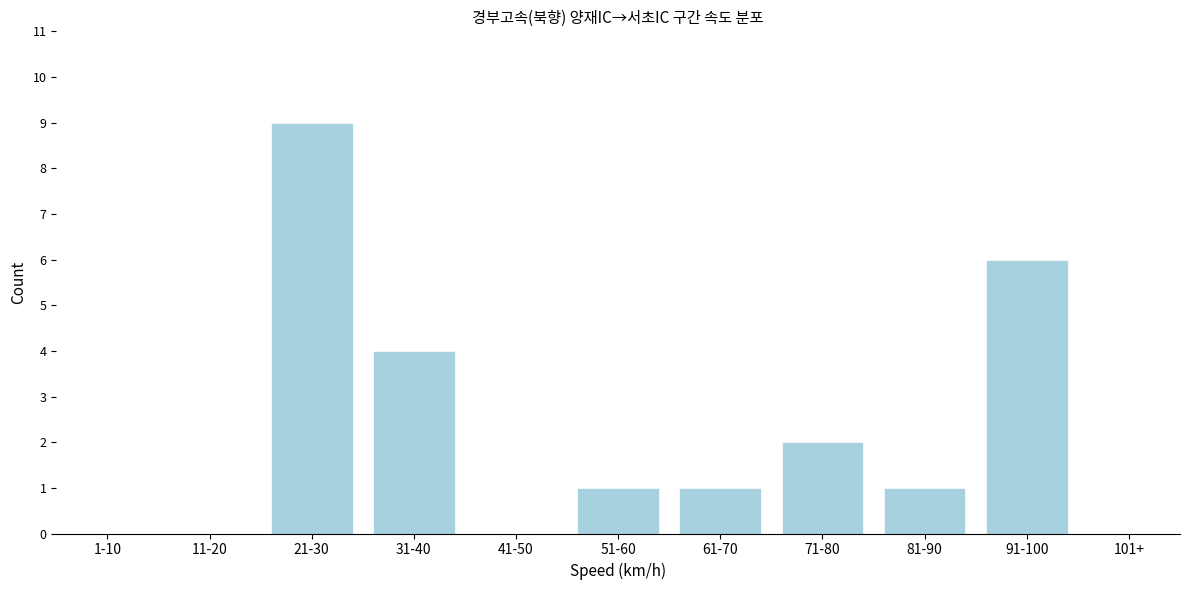

Reading left to right, extract all data points from this chart.

1-10=0	11-20=0	21-30=9	31-40=4	41-50=0	51-60=1	61-70=1	71-80=2	81-90=1	91-100=6	101+=0